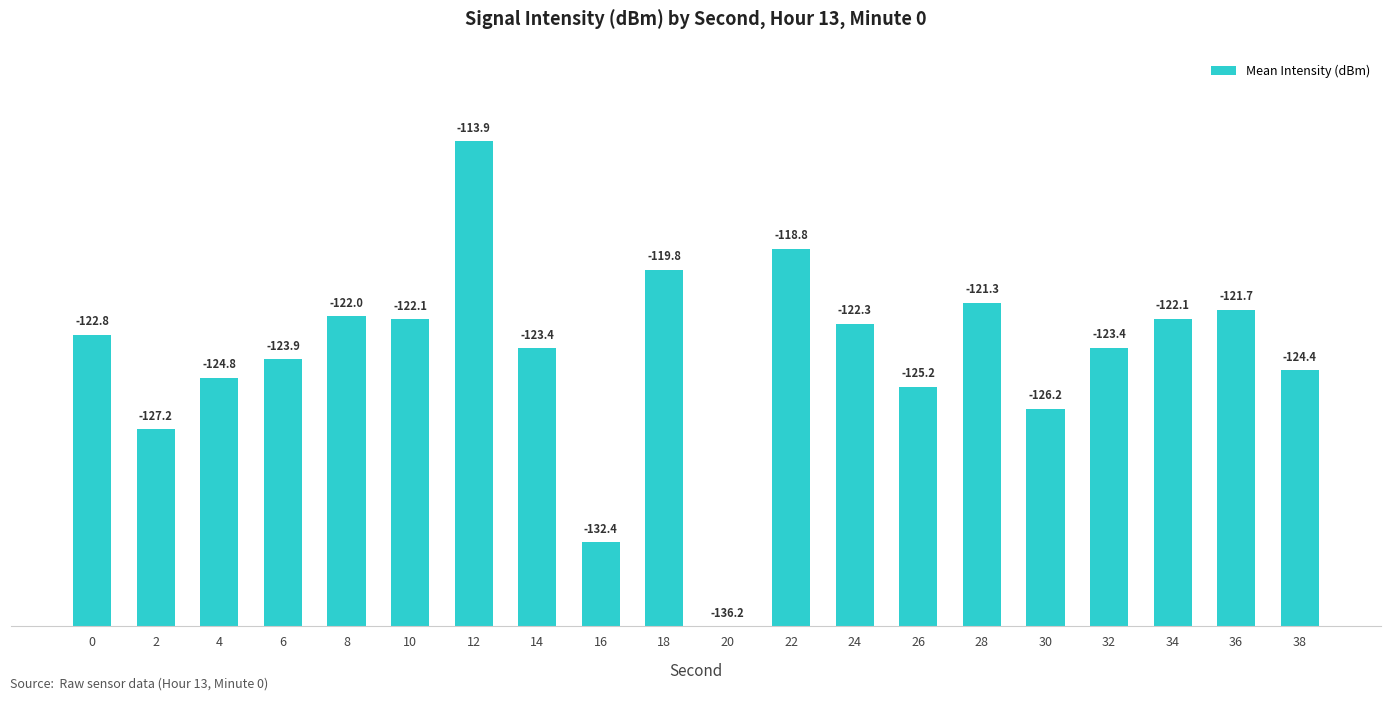

What is the value of the 4th bar from the left?

12.3